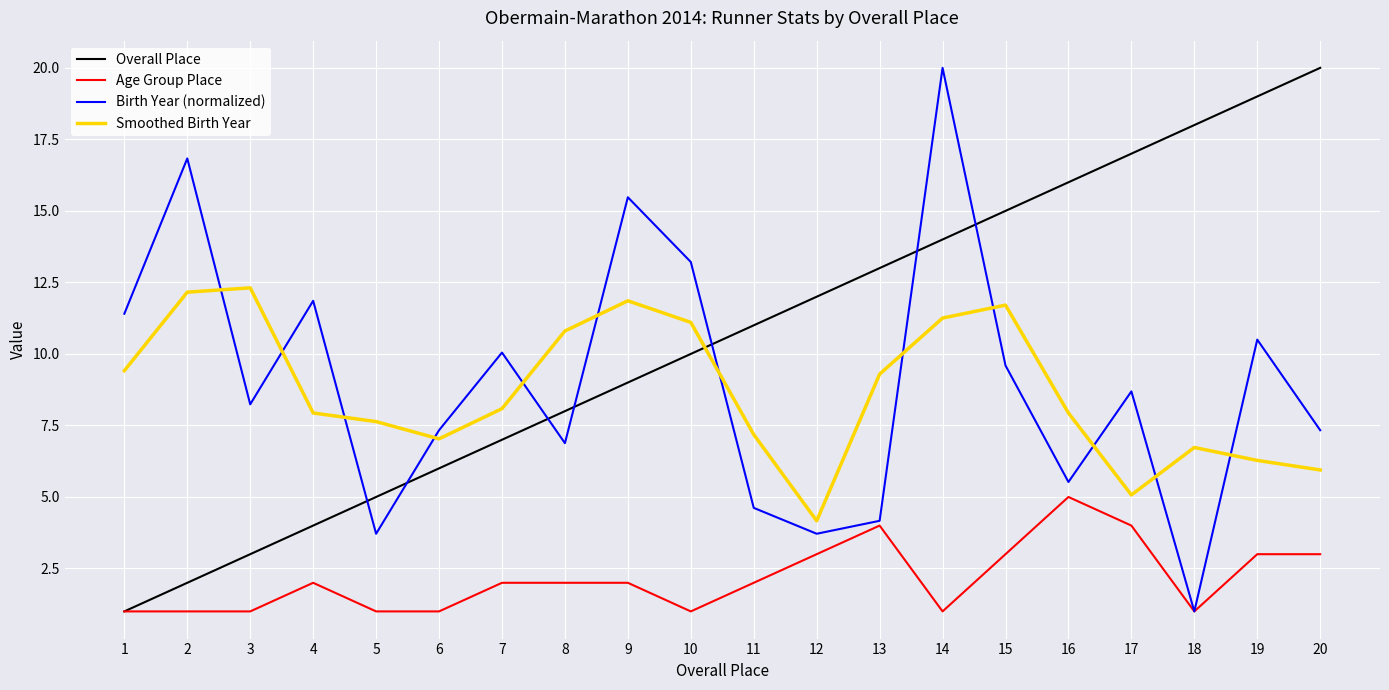

At which category is the sum across all series the highest?

14